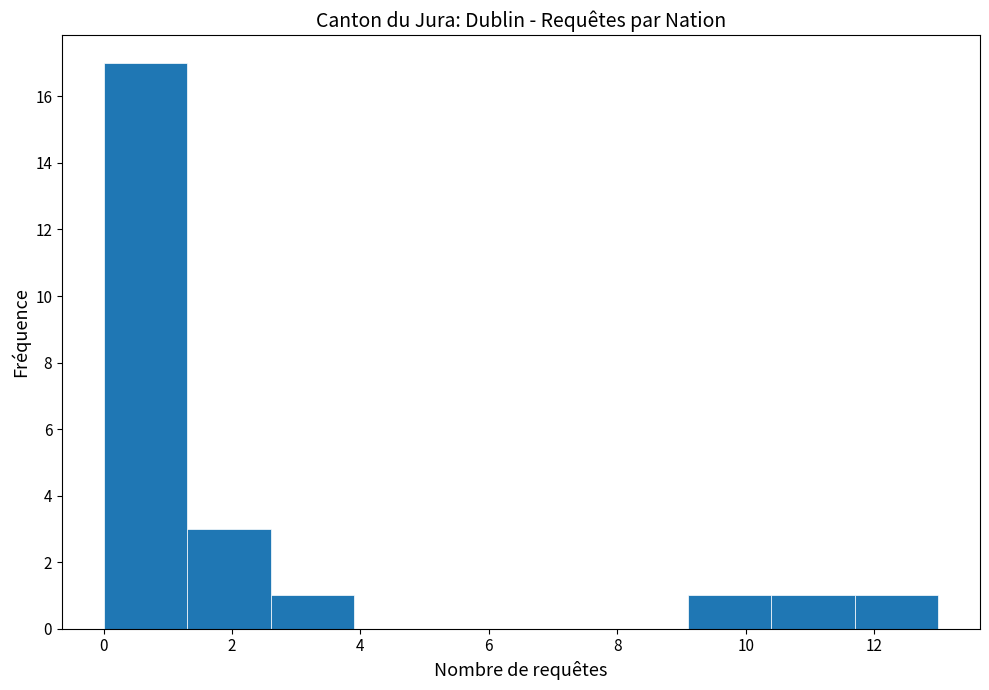

Which range on the x-axis has the tallest bar?

0.0 to 1.3